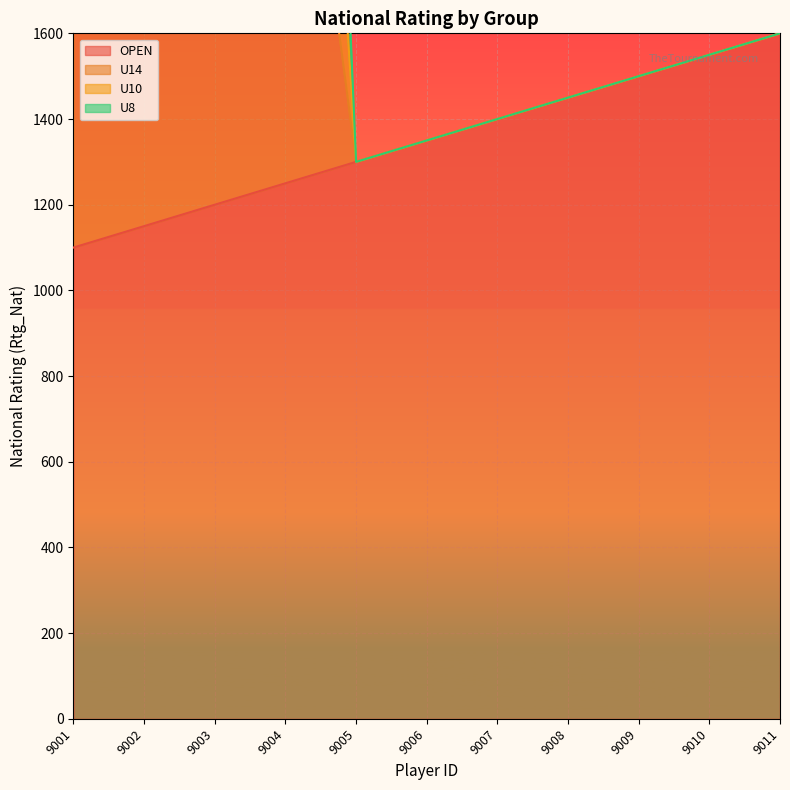

True or false: OPEN has a value of 1640 at 9004.

False